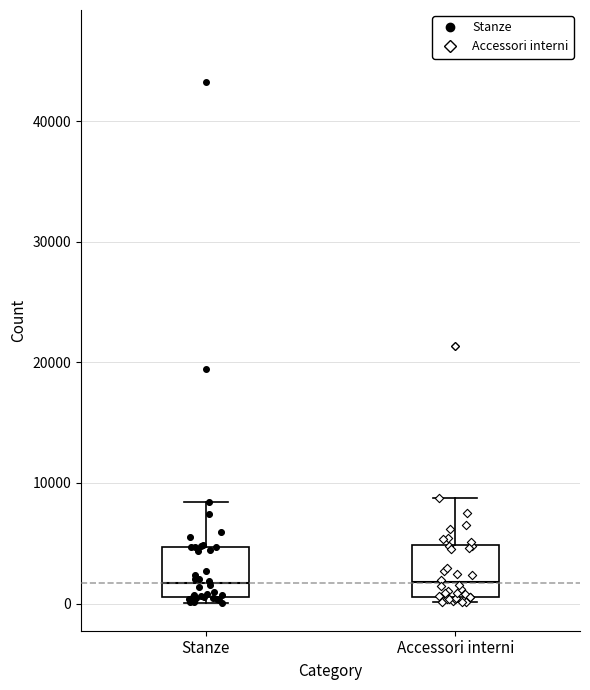

Reading left to right, read every box against the y-axis: the position of its median line, the range the box covers, and the ends of its whiskers. The values are not printed on the chart, so give them approximately, as read against the axis.

Stanze: median 2000, box 1000 to 5000, whiskers 0 to 8000
Accessori interni: median 2000, box 1000 to 5000, whiskers 0 to 9000